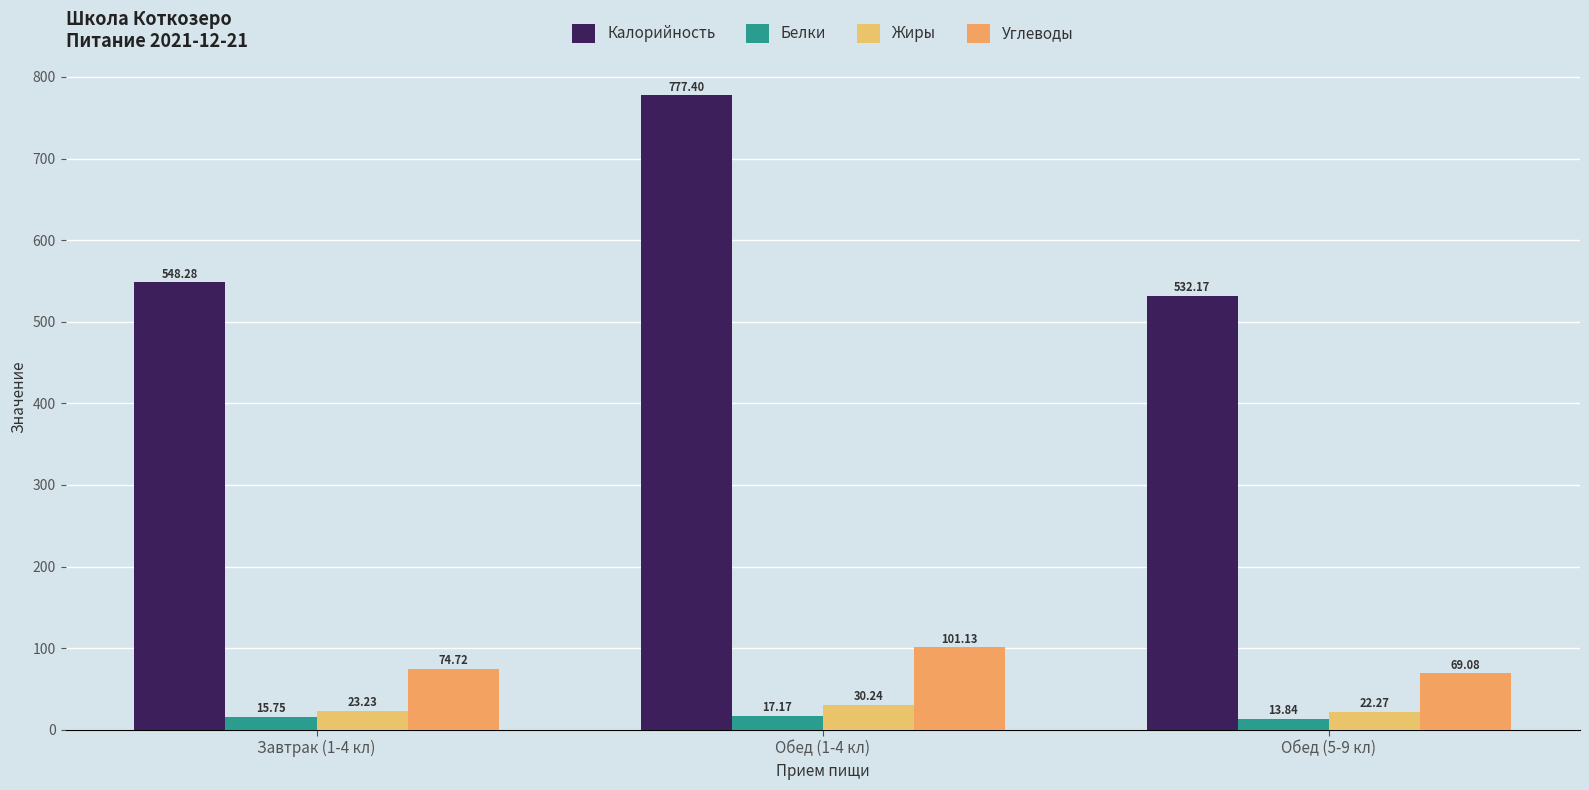

What is the sum of all Жиры values?

75.7